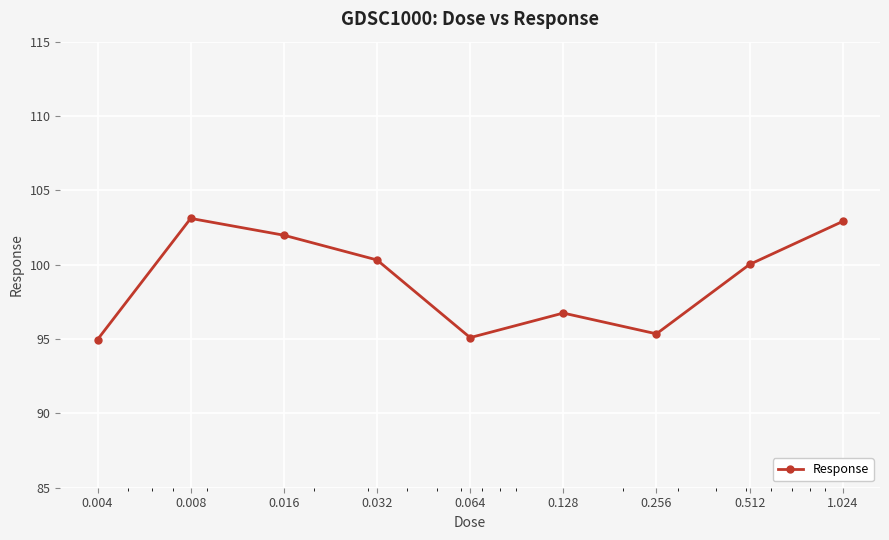

What is the value of the 8th point from the left?

100.0